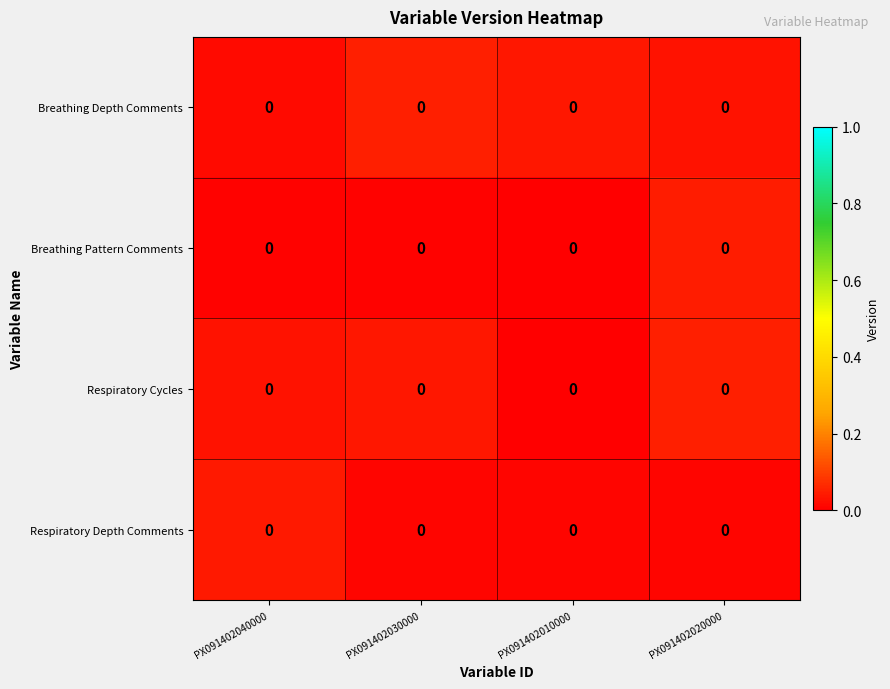

Which category has the highest value in the Respiratory Cycles series?

PX091402020000